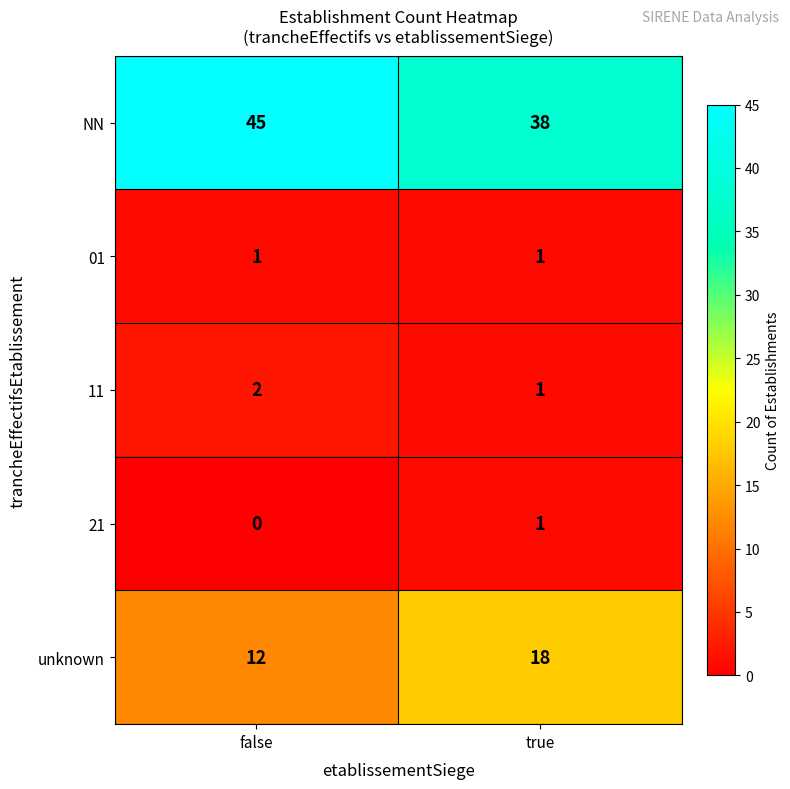

Reading left to right, list all the values displayed in this chart.

NN: 45	38
01: 1	1
11: 2	1
21: 0	1
unknown: 12	18